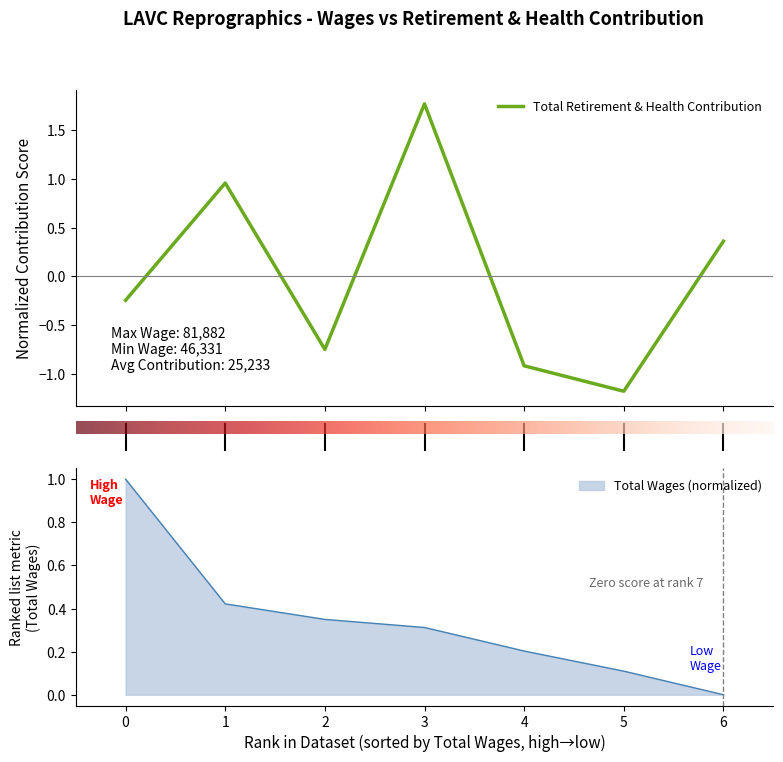

Which category has the lowest value in the Total Wages (normalized) series?

6